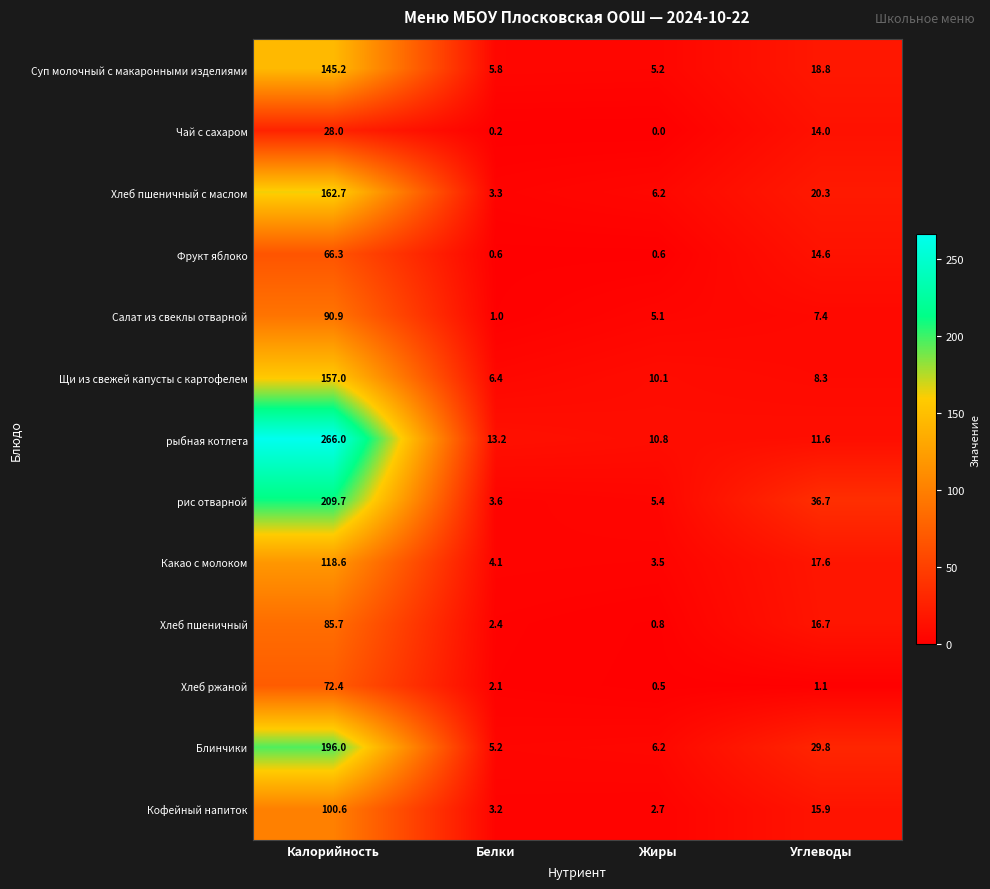

At which label is Кофейный напиток closest to 51?

Углеводы